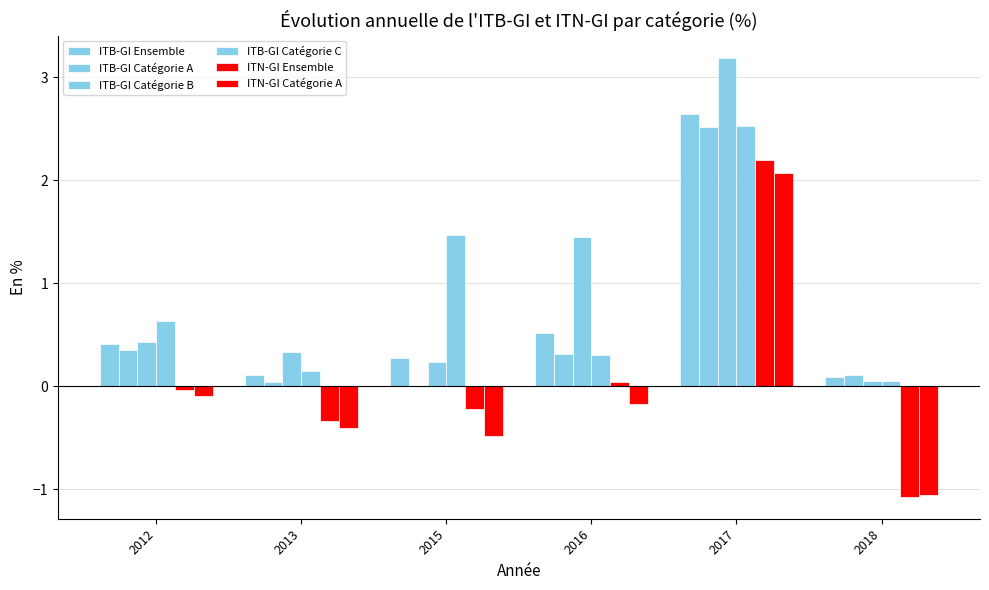

At which category is the sum across all series the highest?

2017